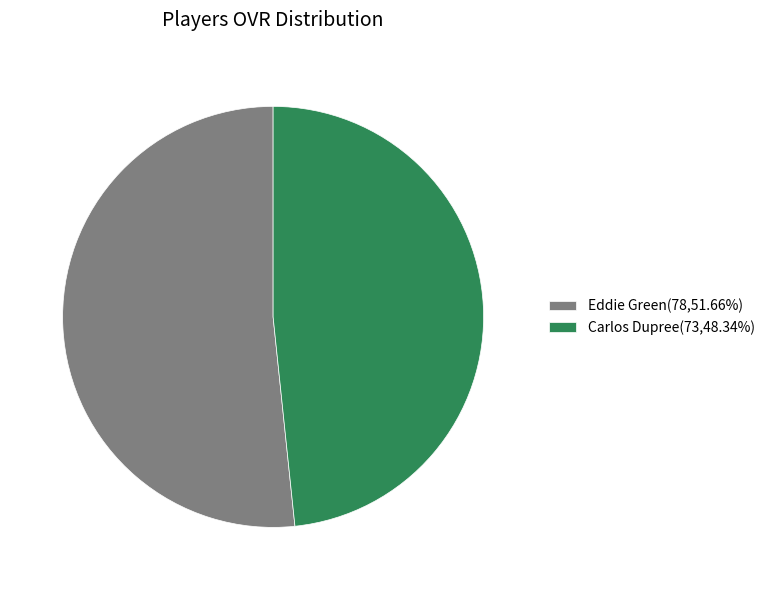

What is the majority slice?

Eddie Green